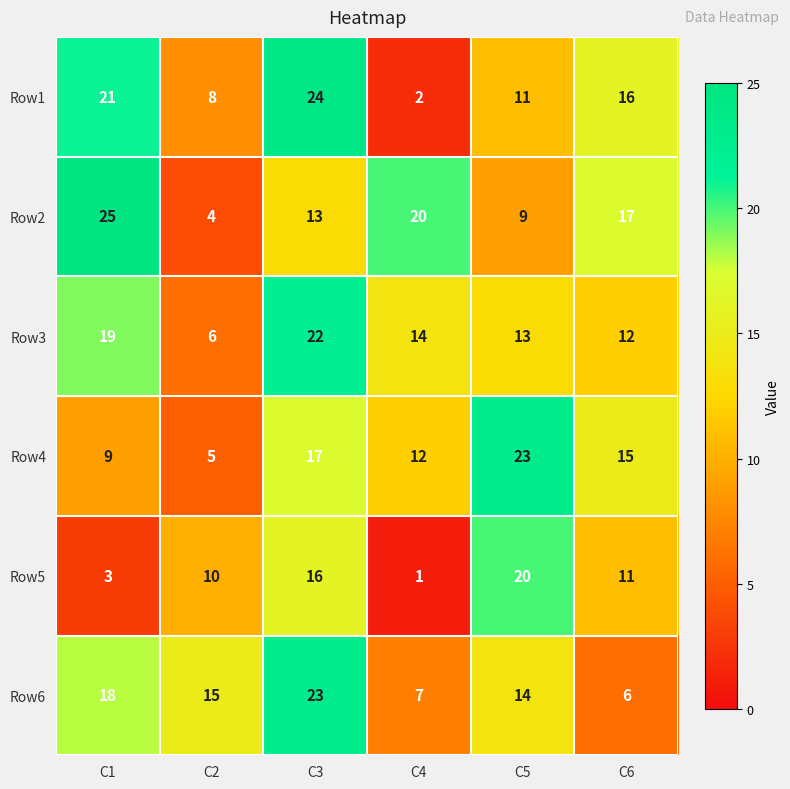

What is the total value across all series at C4?

56